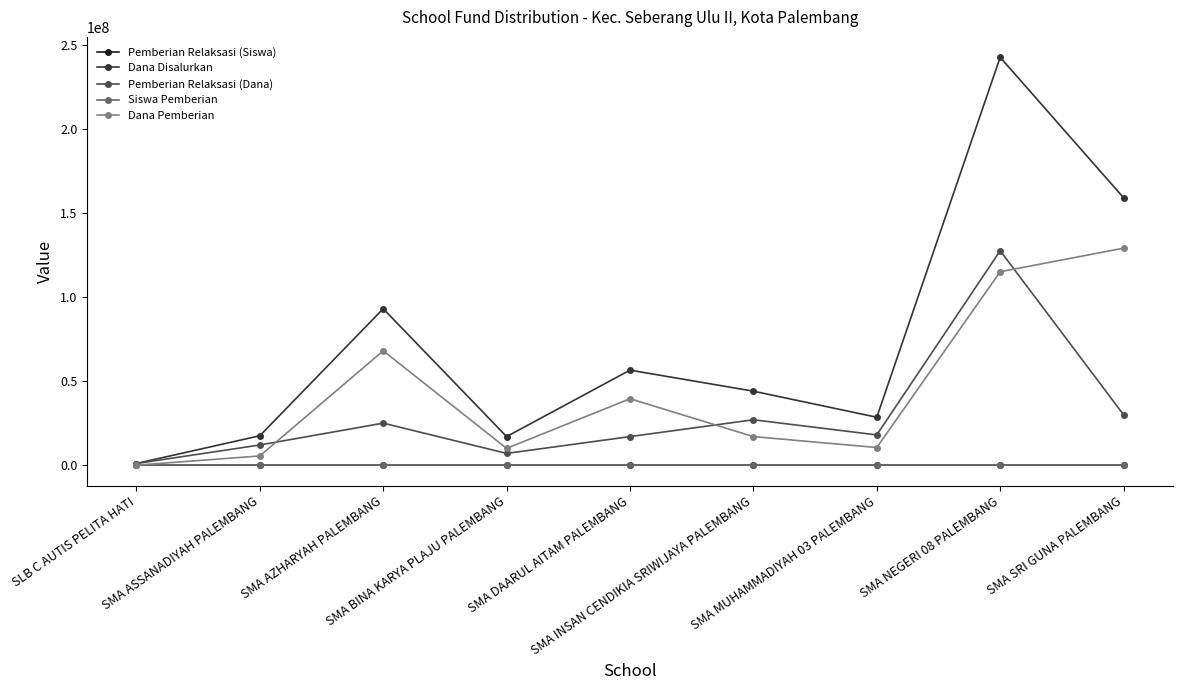

Is it true that Dana Pemberian equals 14069407 at SMA DAARUL AITAM PALEMBANG?

False